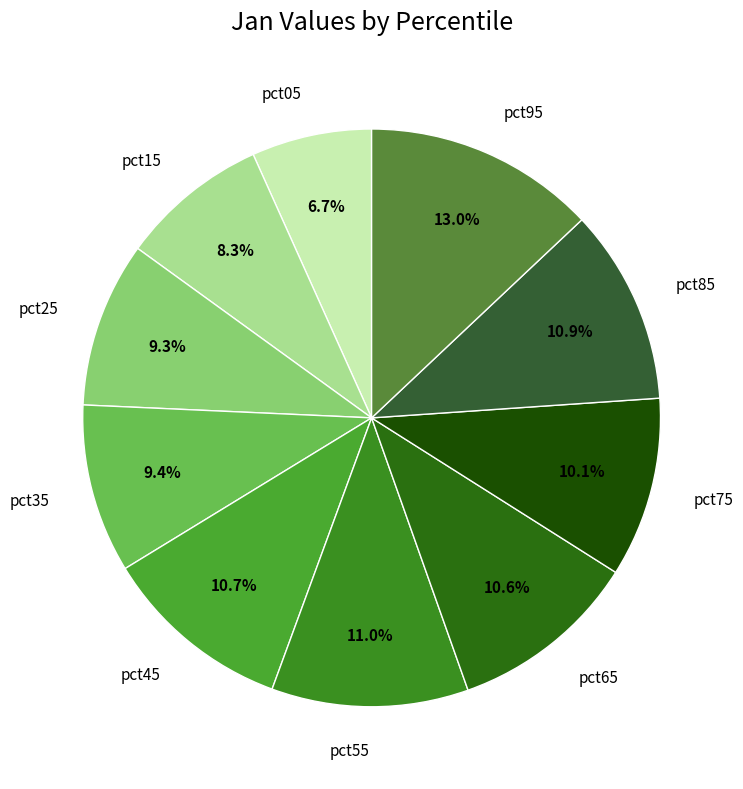

Between pct75 and pct25, which is larger?

pct75